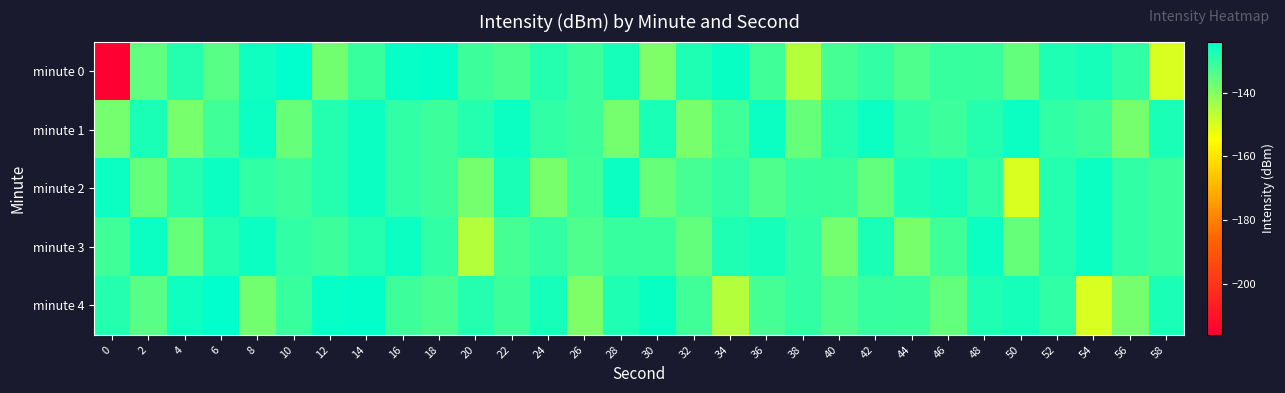

Reading left to right, what are all the values shown in this chart?

minute 0: 0=-216.3	2=-135.7	4=-128.6	6=-134.6	8=-126.1	10=-124.1	12=-138.0	14=-131.0	16=-124.7	18=-124.7	20=-131.4	22=-133.2	24=-128.6	26=-131.3	28=-126.7	30=-139.3	32=-127.9	34=-125.2	36=-131.9	38=-145.6	40=-132.4	42=-130.3	44=-133.3	46=-130.6	48=-130.9	50=-136.2	52=-127.8	54=-126.7	56=-129.8	58=-150.1
minute 1: 0=-138.2	2=-127.6	4=-138.7	6=-131.6	8=-125.5	10=-136.5	12=-128.5	14=-125.7	16=-130.0	18=-131.3	20=-128.5	22=-125.7	24=-130.0	26=-131.3	28=-138.2	30=-127.6	32=-138.7	34=-131.6	36=-125.5	38=-136.5	40=-128.5	42=-125.7	44=-130.0	46=-131.3	48=-128.5	50=-125.7	52=-130.0	54=-131.3	56=-138.2	58=-127.6
minute 2: 0=-125.5	2=-136.5	4=-128.5	6=-125.7	8=-130.0	10=-131.3	12=-128.5	14=-125.7	16=-130.0	18=-131.3	20=-138.2	22=-127.6	24=-138.7	26=-131.6	28=-125.5	30=-136.5	32=-132.4	34=-130.3	36=-133.3	38=-130.6	40=-130.9	42=-136.2	44=-127.8	46=-126.7	48=-129.8	50=-150.1	52=-128.5	54=-125.7	56=-130.0	58=-131.3
minute 3: 0=-131.6	2=-125.5	4=-136.5	6=-128.5	8=-125.7	10=-130.0	12=-131.3	14=-128.5	16=-125.7	18=-130.0	20=-145.6	22=-132.4	24=-130.3	26=-133.3	28=-130.6	30=-130.9	32=-136.2	34=-127.8	36=-126.7	38=-129.8	40=-138.2	42=-127.6	44=-138.7	46=-131.6	48=-125.5	50=-136.5	52=-128.5	54=-125.7	56=-130.0	58=-131.3
minute 4: 0=-128.6	2=-134.6	4=-126.1	6=-124.1	8=-138.0	10=-131.0	12=-124.7	14=-124.7	16=-131.4	18=-133.2	20=-128.6	22=-131.3	24=-126.7	26=-139.3	28=-127.9	30=-125.2	32=-131.9	34=-145.6	36=-132.4	38=-130.3	40=-133.3	42=-130.6	44=-130.9	46=-136.2	48=-127.8	50=-126.7	52=-129.8	54=-150.1	56=-138.2	58=-127.6